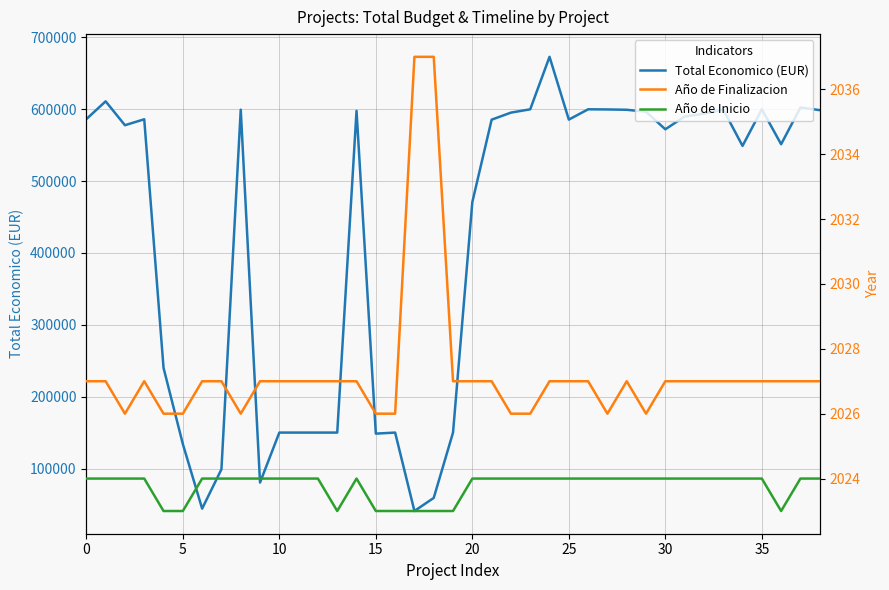

Reading right to left, extract all data points from this chart.

Total Economico (EUR): 598609	602295	551196	599898	548889	599540	593715	589731	571965	596384	599131	599584	599792	585460	672807	599779	595173	585346	470675	150000	59106	40876	150000	148534	597651	150000	150000	150000	150000	80498	599262	98920	44191	134112	240000	585914	577638	610889	586120
Año de Finalizacion: 2027	2027	2027	2027	2027	2027	2027	2027	2027	2026	2027	2026	2027	2027	2027	2026	2026	2027	2027	2027	2037	2037	2026	2026	2027	2027	2027	2027	2027	2027	2026	2027	2027	2026	2026	2027	2026	2027	2027
Año de Inicio: 2024	2024	2023	2024	2024	2024	2024	2024	2024	2024	2024	2024	2024	2024	2024	2024	2024	2024	2024	2023	2023	2023	2023	2023	2024	2023	2024	2024	2024	2024	2024	2024	2024	2023	2023	2024	2024	2024	2024